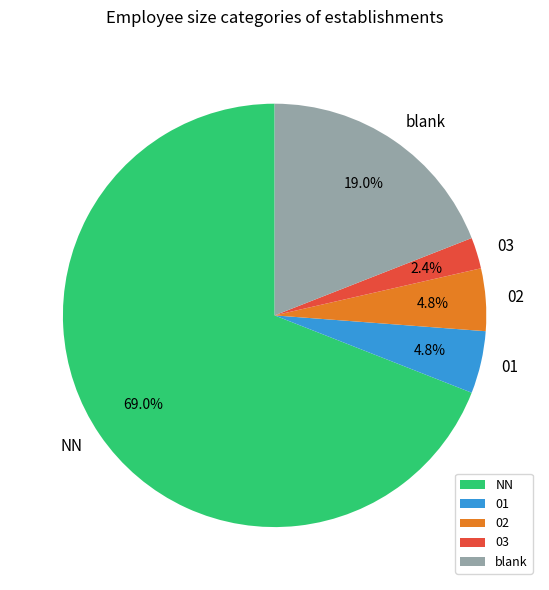

Between 03 and 01, which is larger?

01